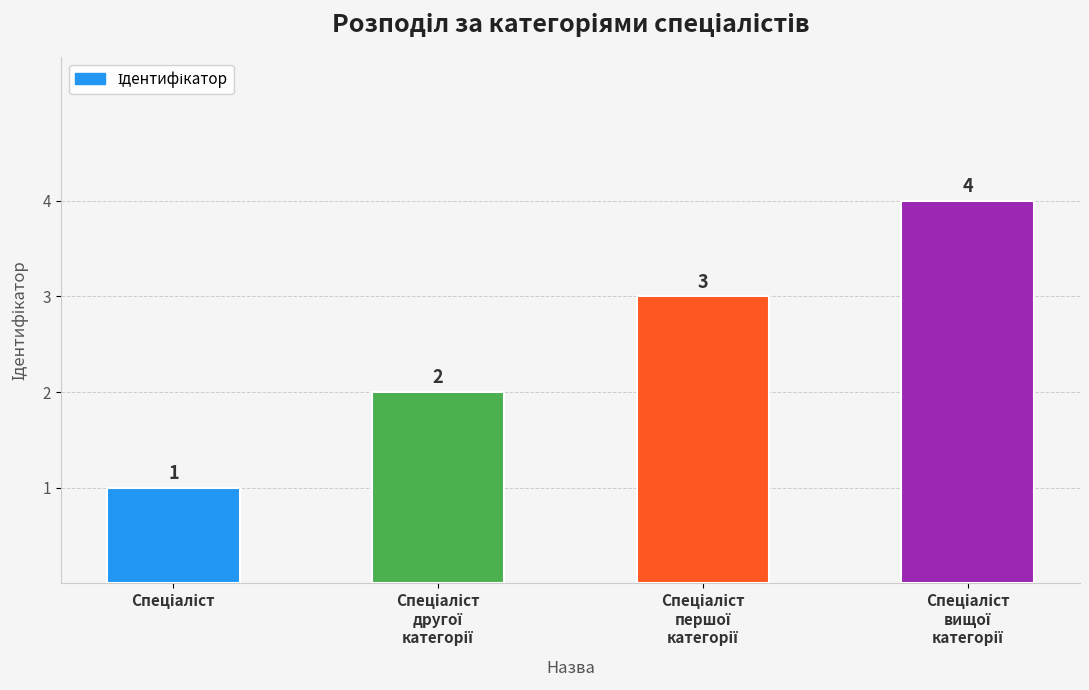

What is the maximum value shown in the chart?

4